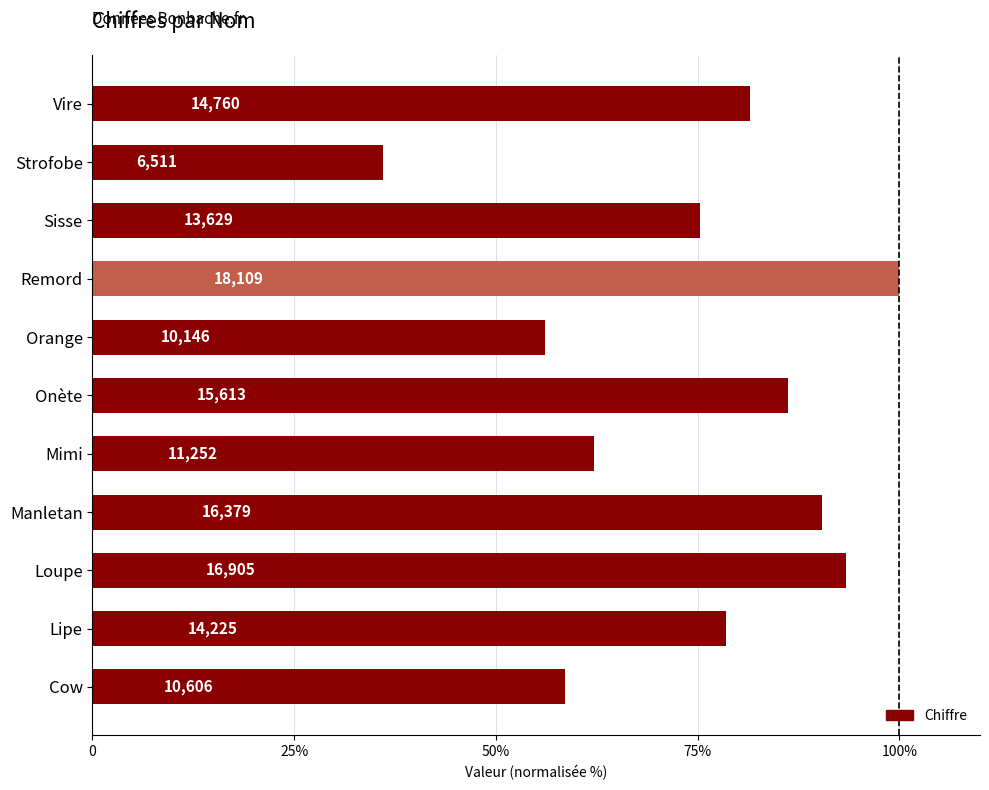

What is the difference between the second highest and second lowest values?

37.3